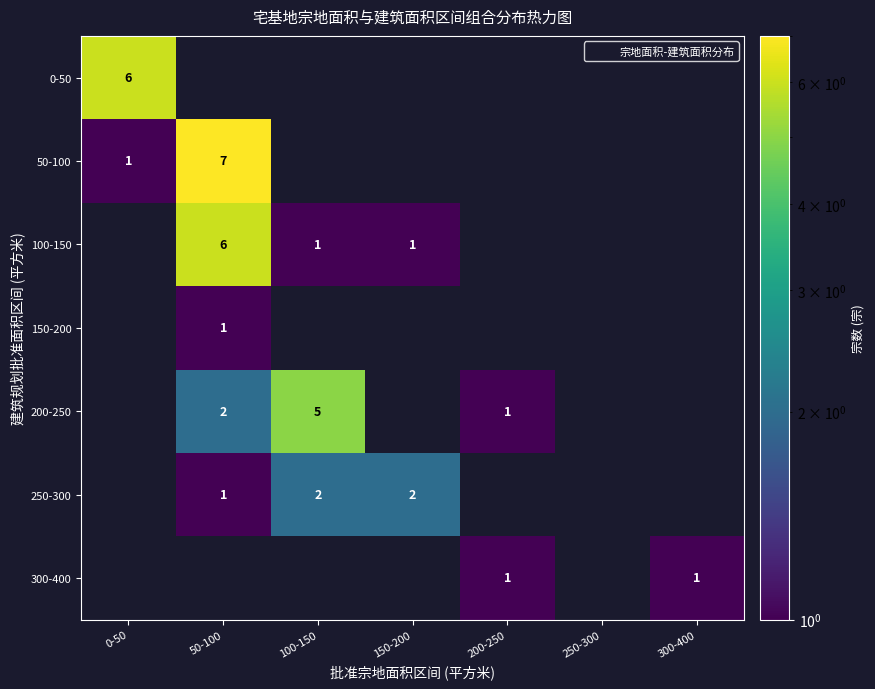

Which label corresponds to the smallest value in the chart?

50-100